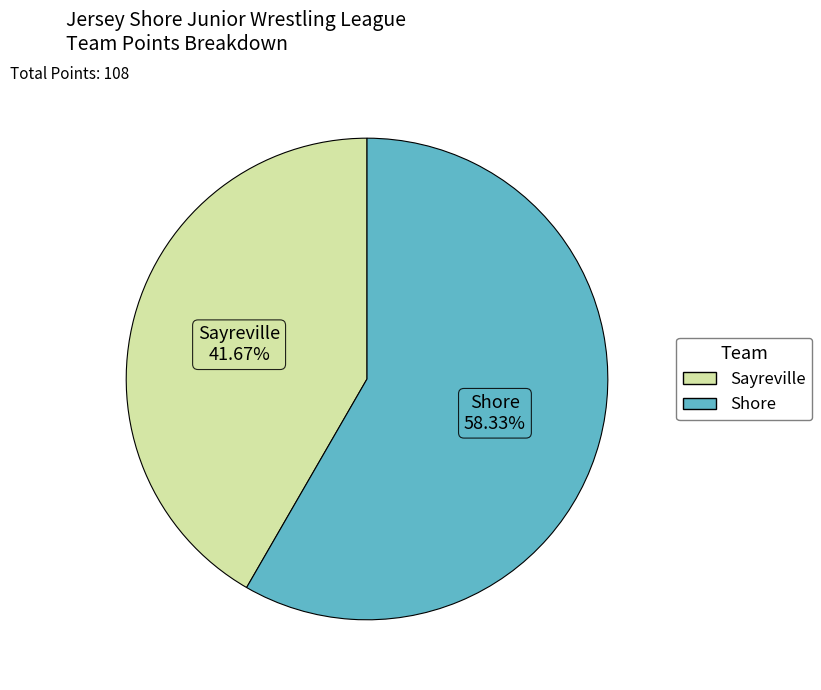

What percentage is NOT represented by Sayreville?

58.3%